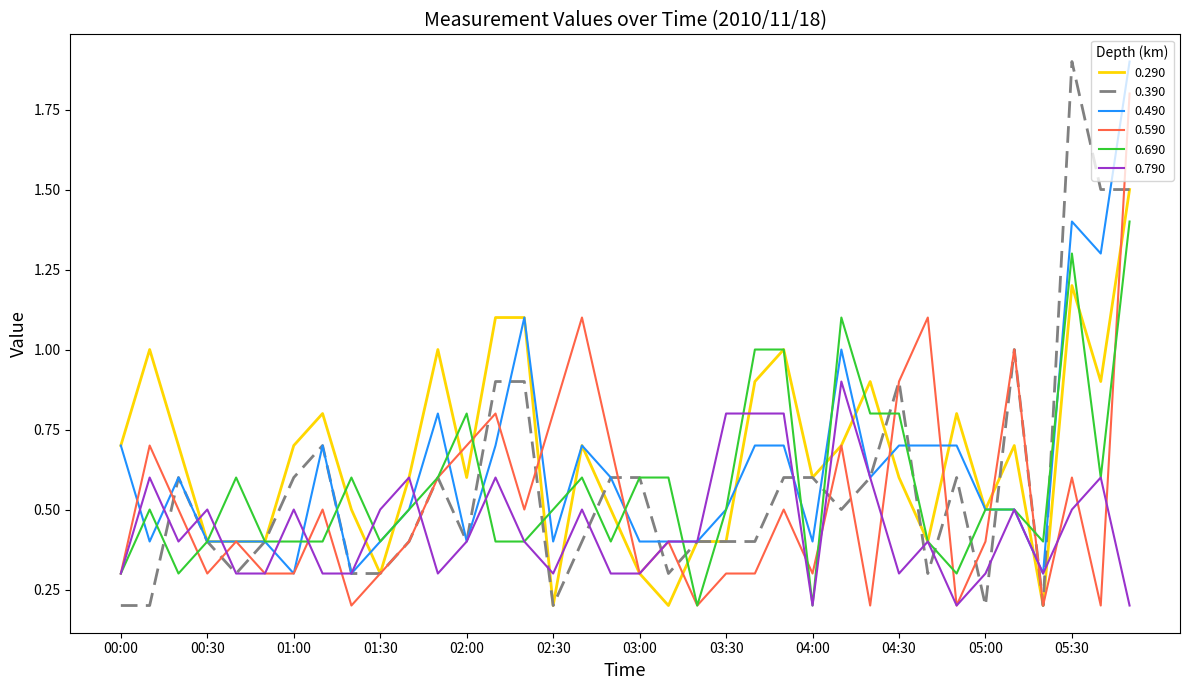

Which series has the widest spread of values?

0.390